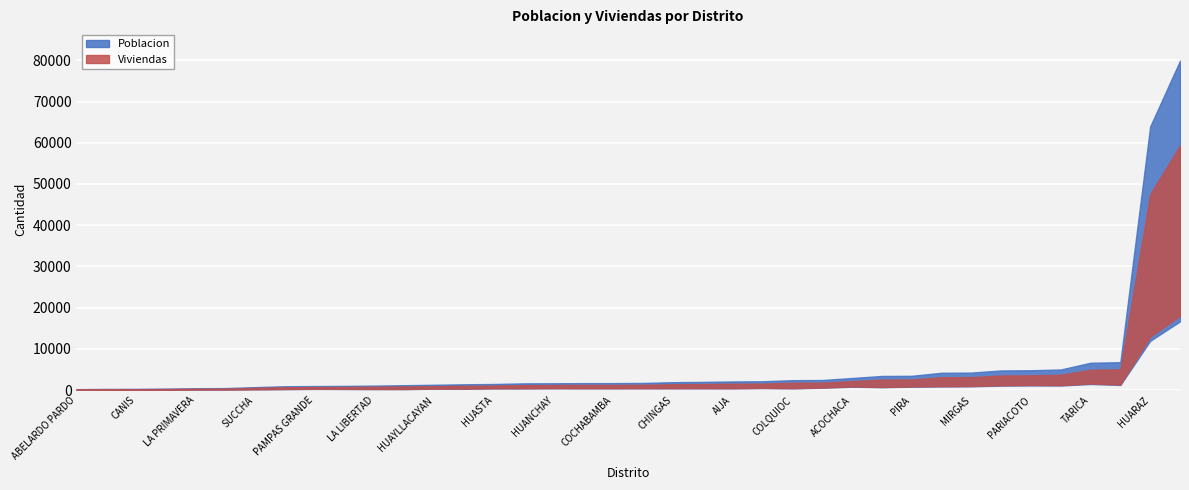

Where is Viviendas nearest to the value 9869?

HUARAZ